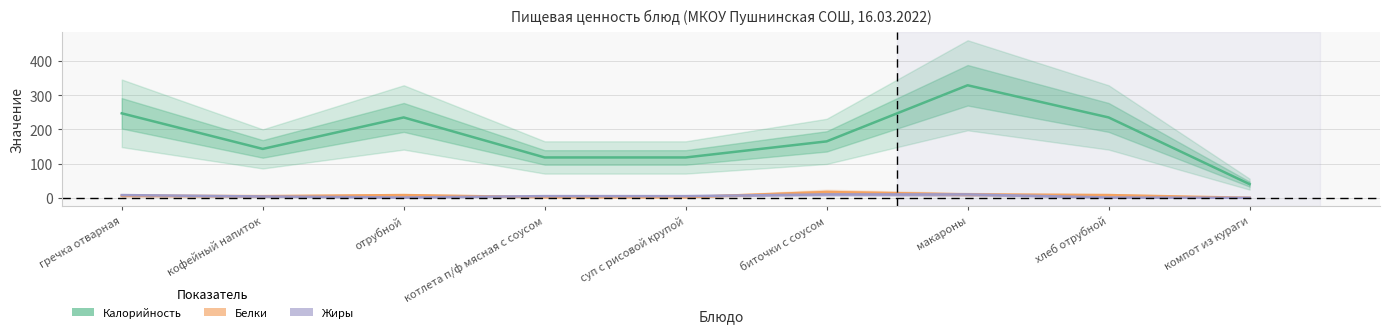

Where is Жиры nearest to the value 5?

котлета п/ф мясная с соусом